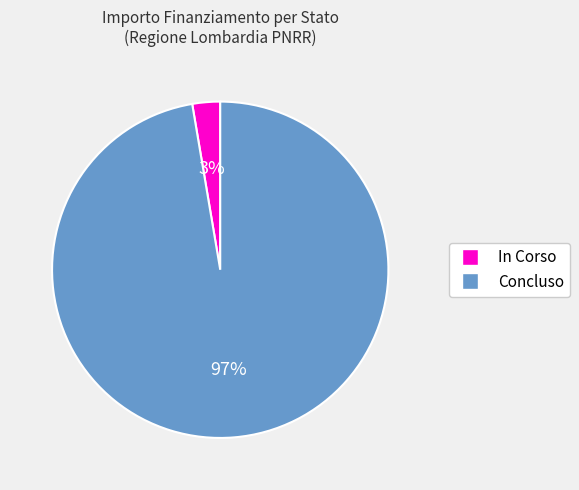

Which slice is the largest?

Concluso